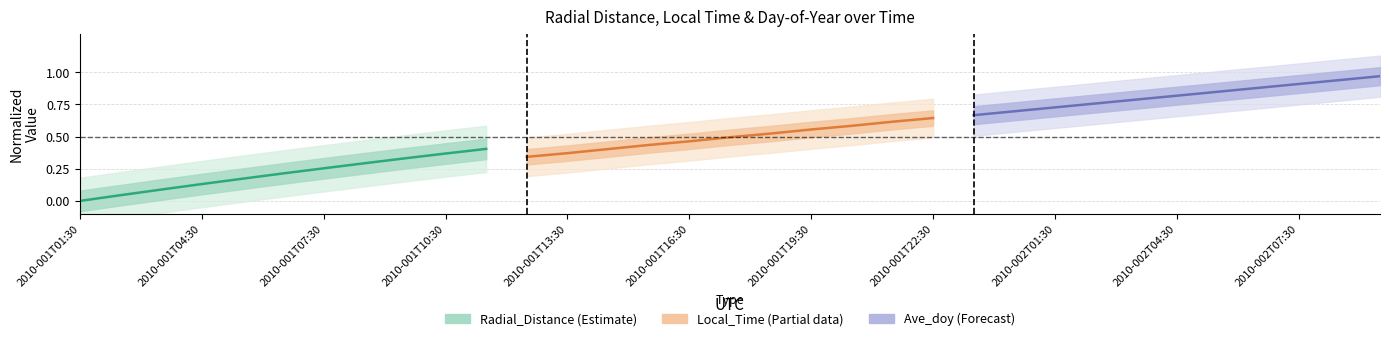

Does the chart have visible grid lines?

Yes